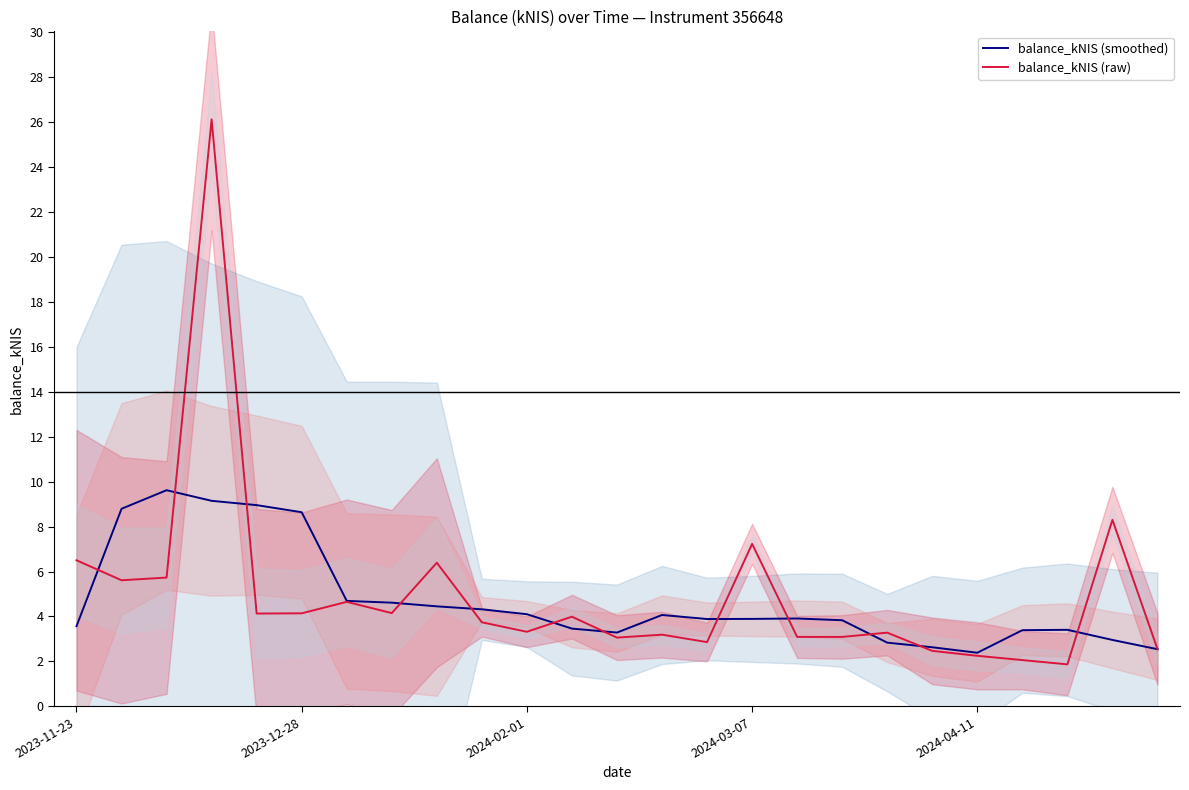

At 23, list the series in order from largest to smallest.

balance_kNIS (raw), balance_kNIS (smoothed)